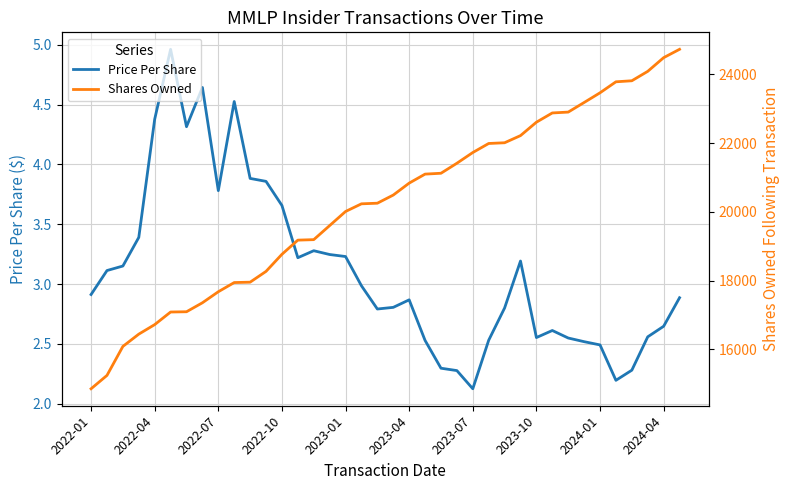

True or false: Price Per Share has a value of 0.8 at 2023-07.

False